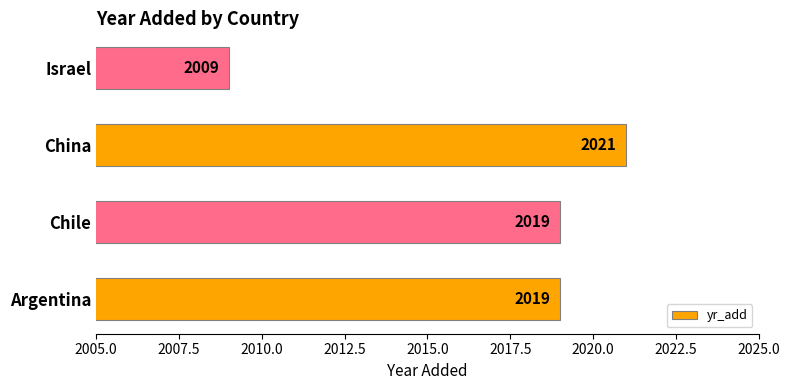

What is the sum of all values?

8068